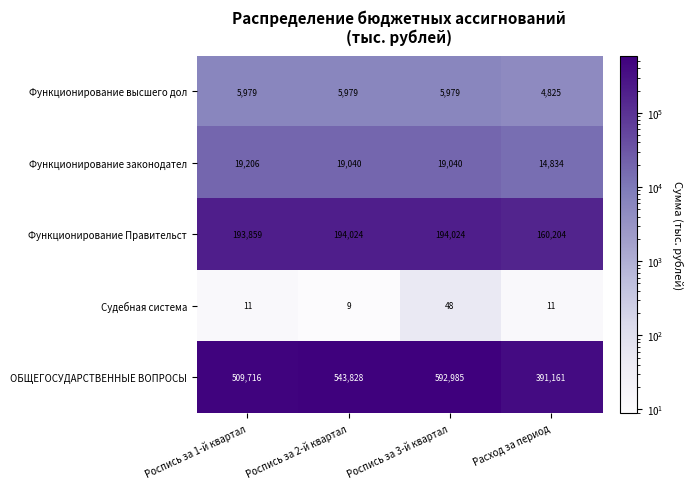

Reading left to right, list all the values displayed in this chart.

Функционирование высшего дол: 5979	5979	5979	4825
Функционирование законодател: 19206	19040	19040	14834
Функционирование Правительст: 193859	194024	194024	160204
Судебная система: 11	9	48	11
ОБЩЕГОСУДАРСТВЕННЫЕ ВОПРОСЫ: 509716	543828	592985	391161